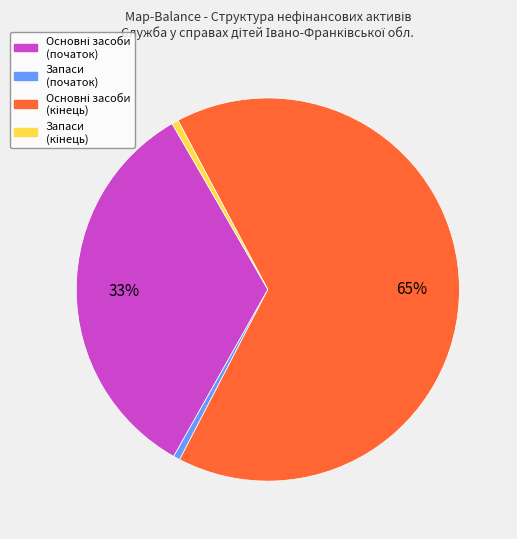

To the nearest percent, what is the average slice percentage?

25%